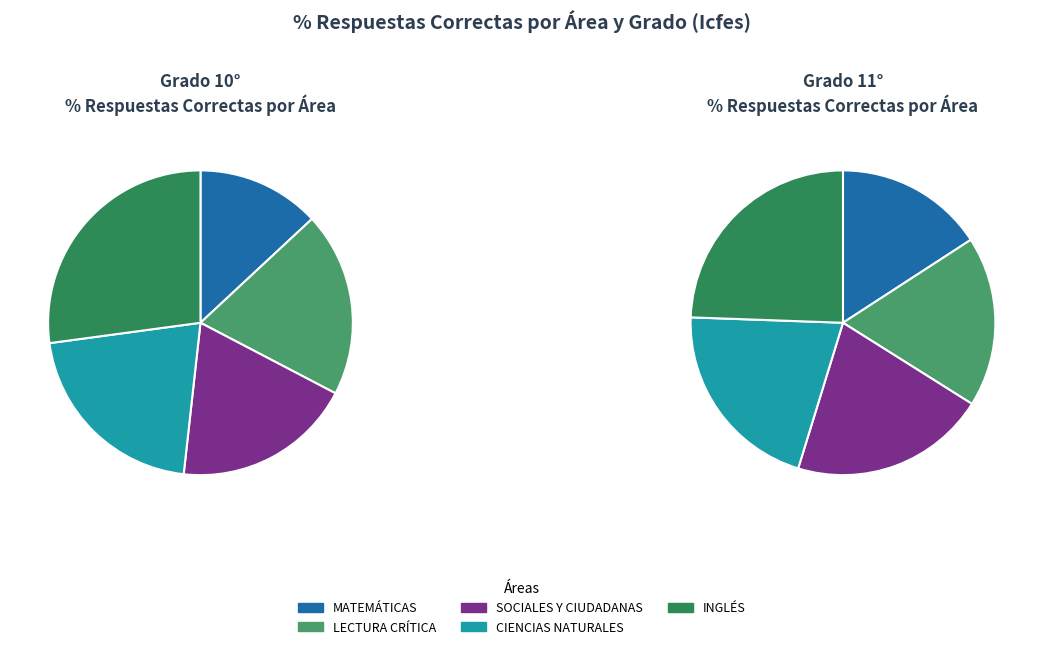

What portion of the pie excludes MATEMÁTICAS?

86.9%